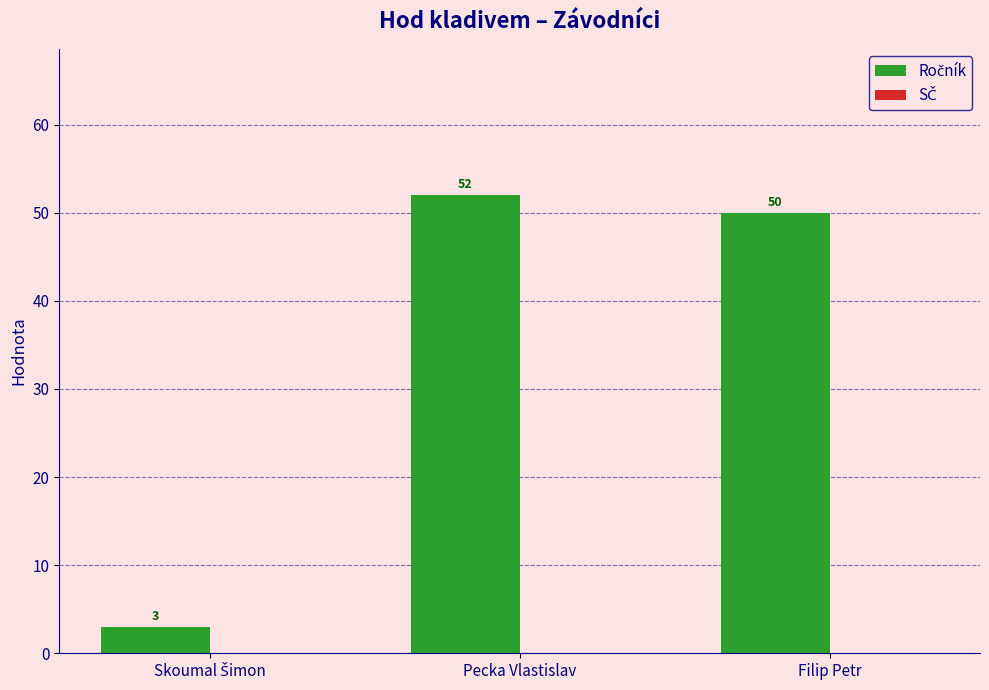

What is the difference between the maximum and minimum values?

49